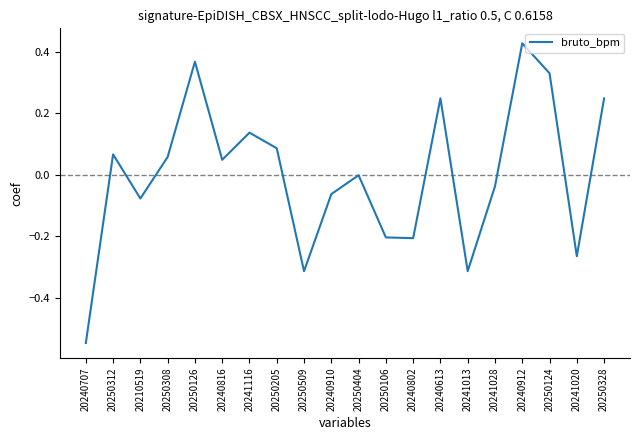

The value at 20240707 is -0.1. True or false?

False